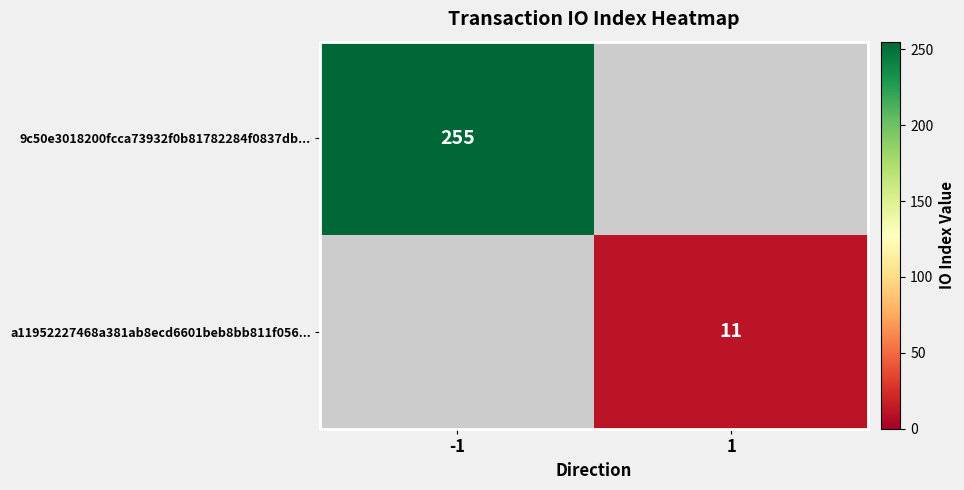

True or false: a11952227468a381ab8ecd6601beb8bb811f056... has a value of 5 at 1.

False